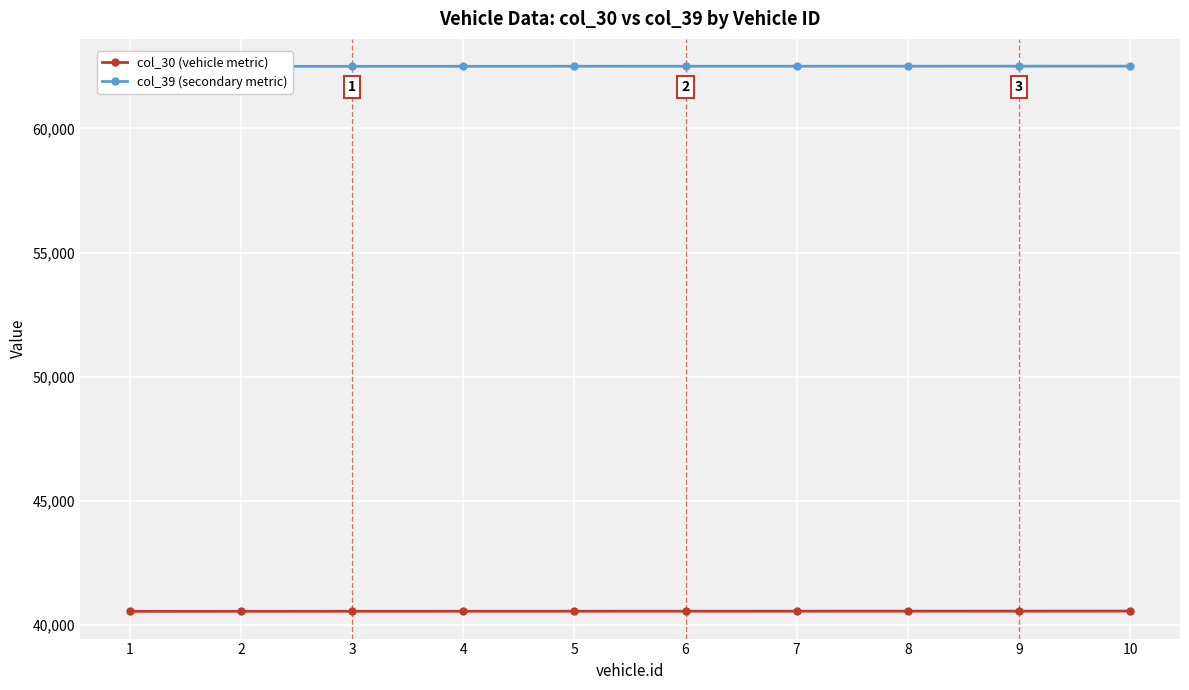

The col_39 (secondary metric) series shows 62509 at 10. True or false?

True